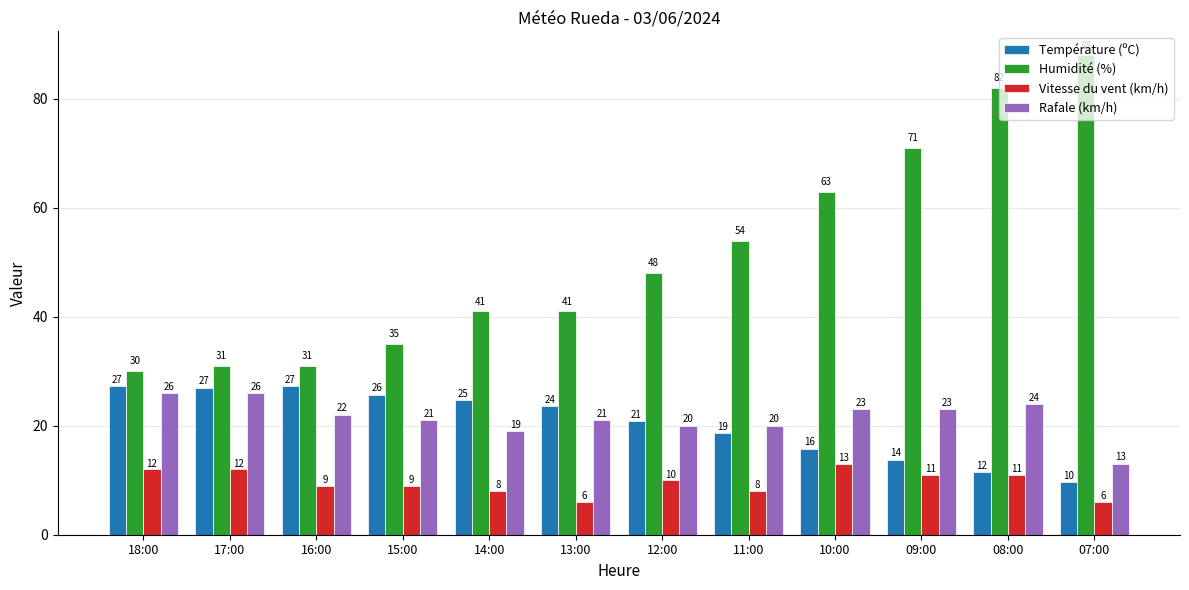

Are the bars horizontal?

No